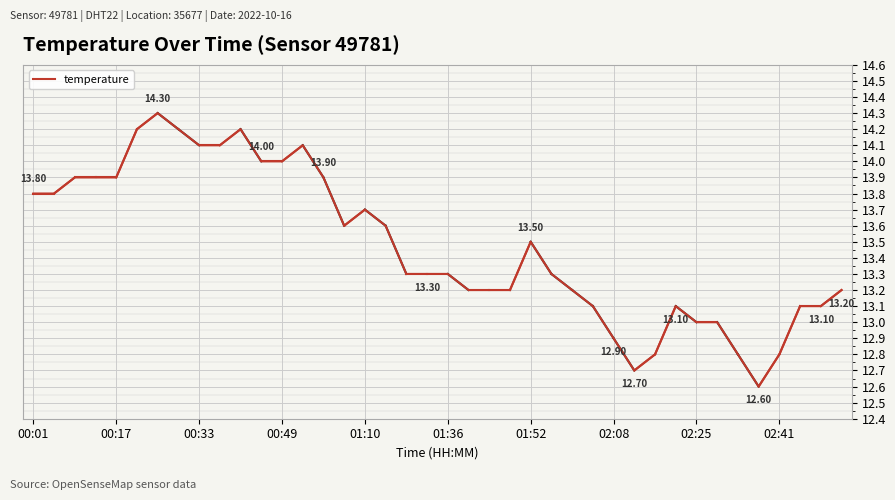

Where does the data first go above 13?

00:01